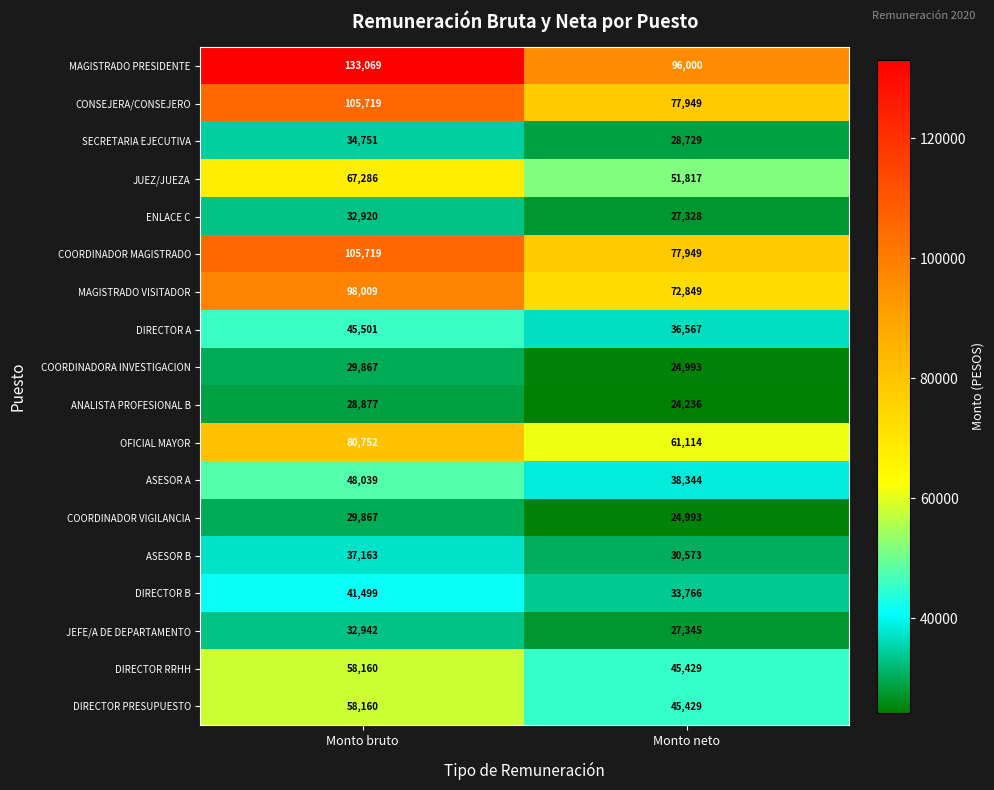

The value of CONSEJERA/CONSEJERO at Monto neto is 77949. True or false?

True